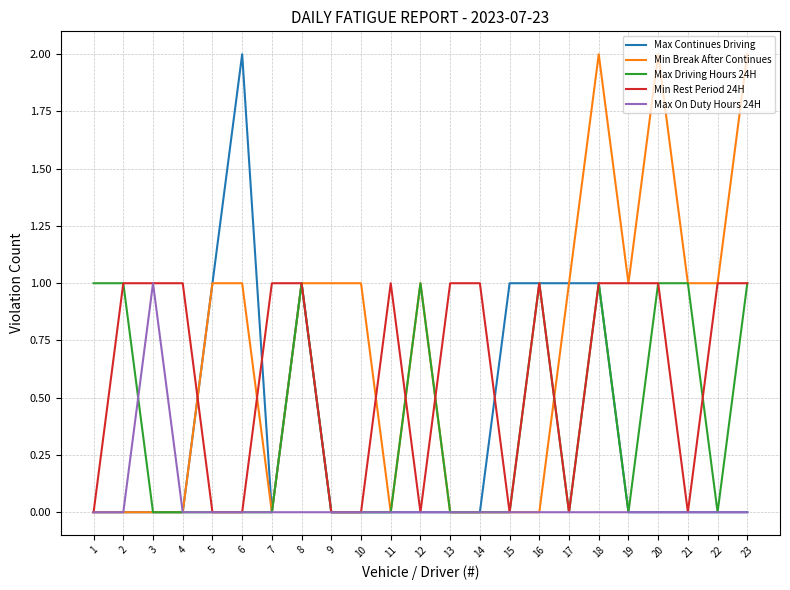

Which series changed the most between 3 and 14?

Max On Duty Hours 24H